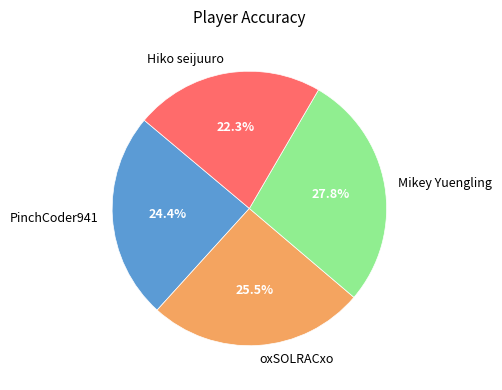

Which category has the biggest portion of the pie?

Mikey Yuengling